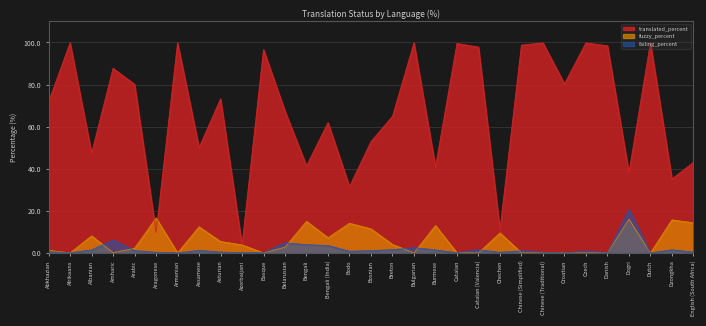

At how many categories does at least one series exceed 81?

12